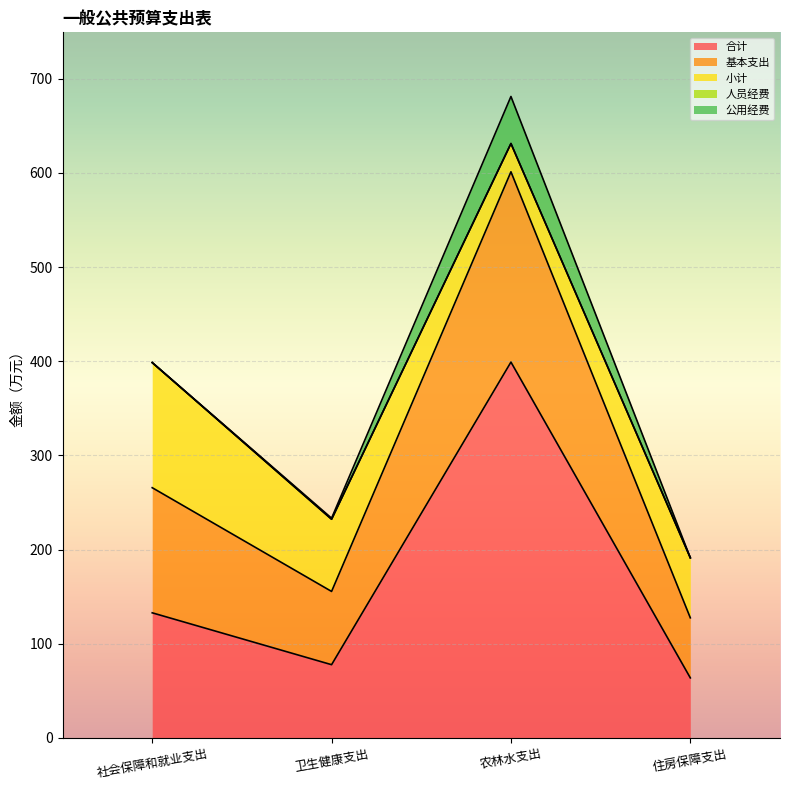

True or false: 小计 and 人员经费 cross at least once.

False